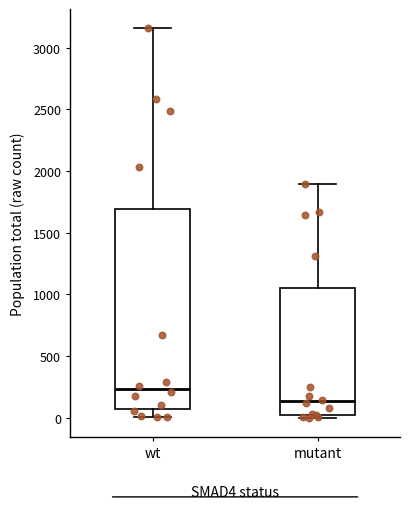

Reading left to right, read every box against the y-axis: the position of its median line, the range the box covers, and the ends of its whiskers. The values are not printed on the chart, so give them approximately, as read against the axis.

wt: median 250, box 50 to 1700, whiskers 0 to 3150
mutant: median 150, box 0 to 1050, whiskers 0 (just below the box's lower edge) to 1900